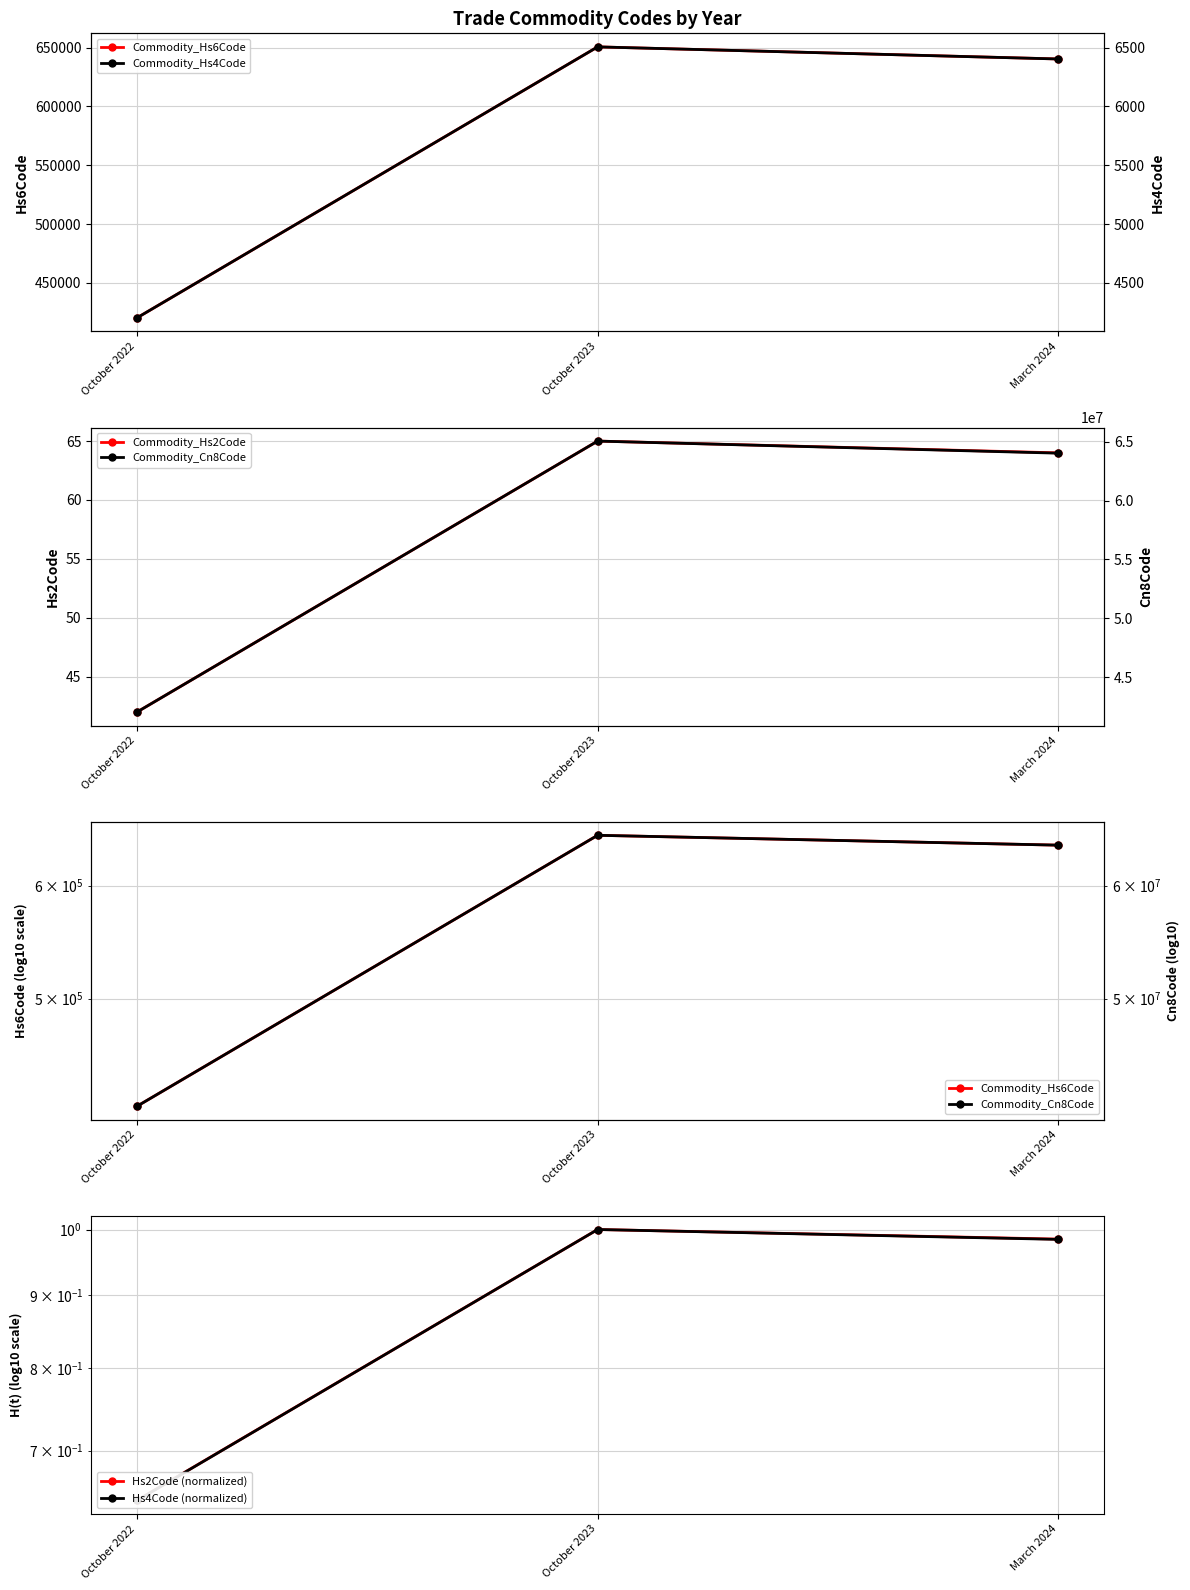

The value of Commodity_Hs2Code at October 2023 is 65.0. True or false?

True